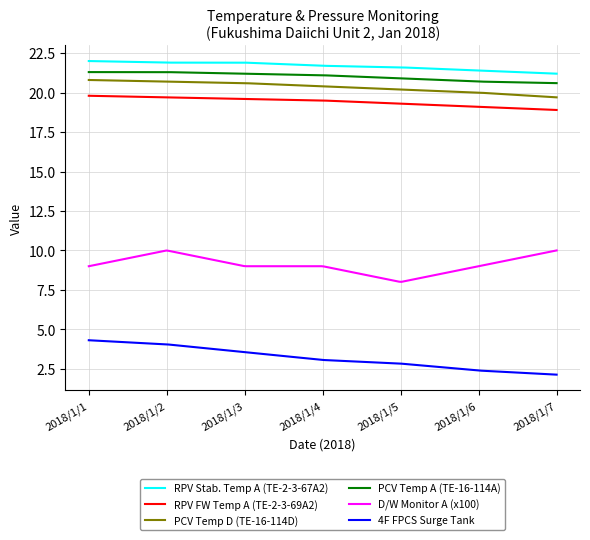

How many distinct data groups are displayed?

6